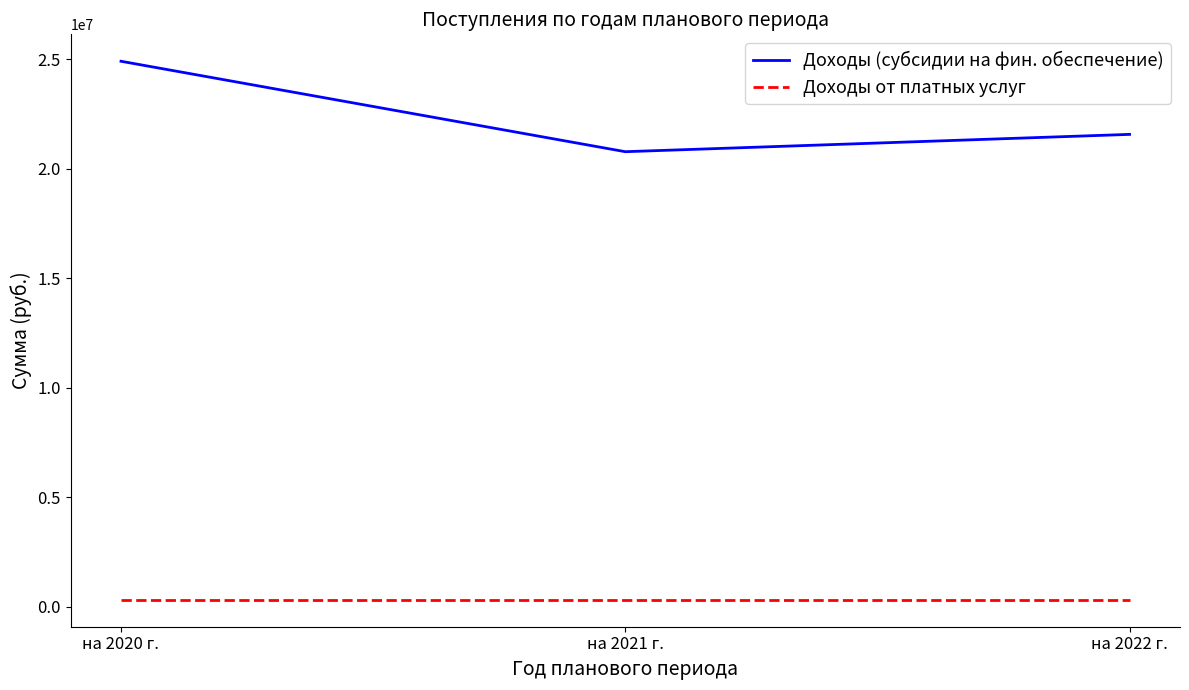

At which category is the sum across all series the highest?

на 2020 г.